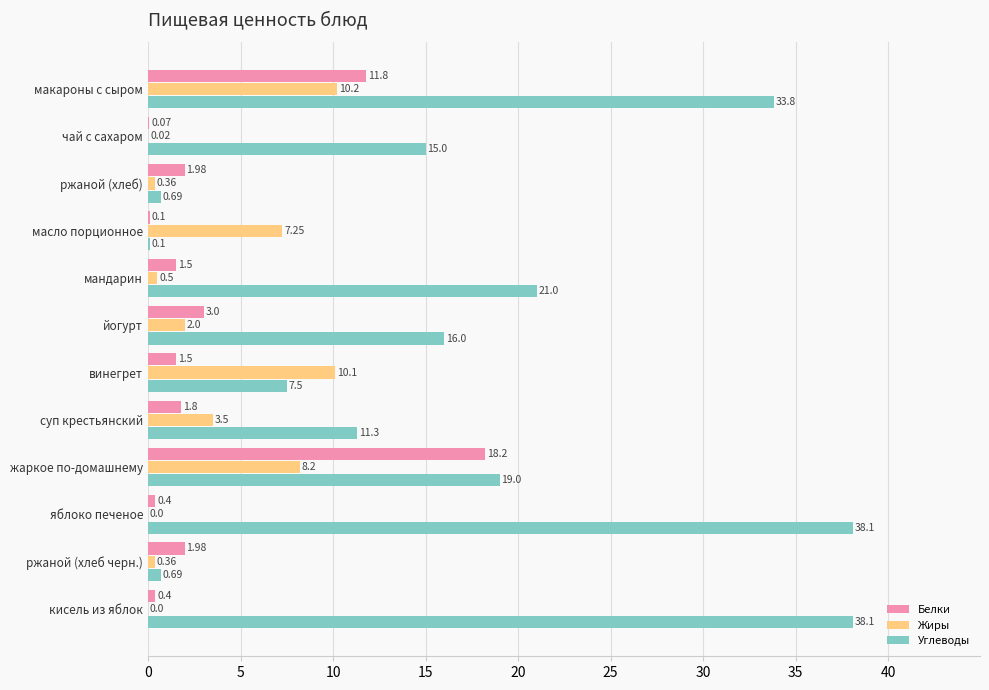

What is the total value across all series at чай с сахаром?

15.1